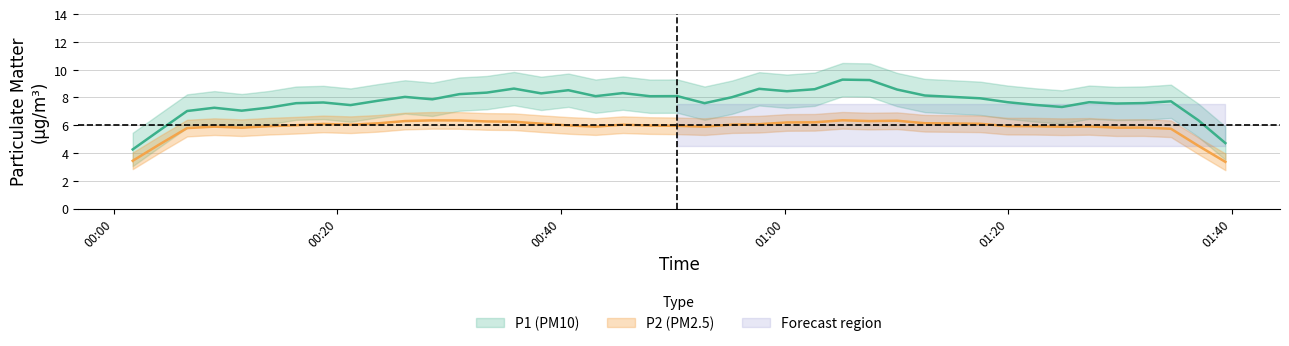

What is the difference between the highest and lowest values at 24?

2.5